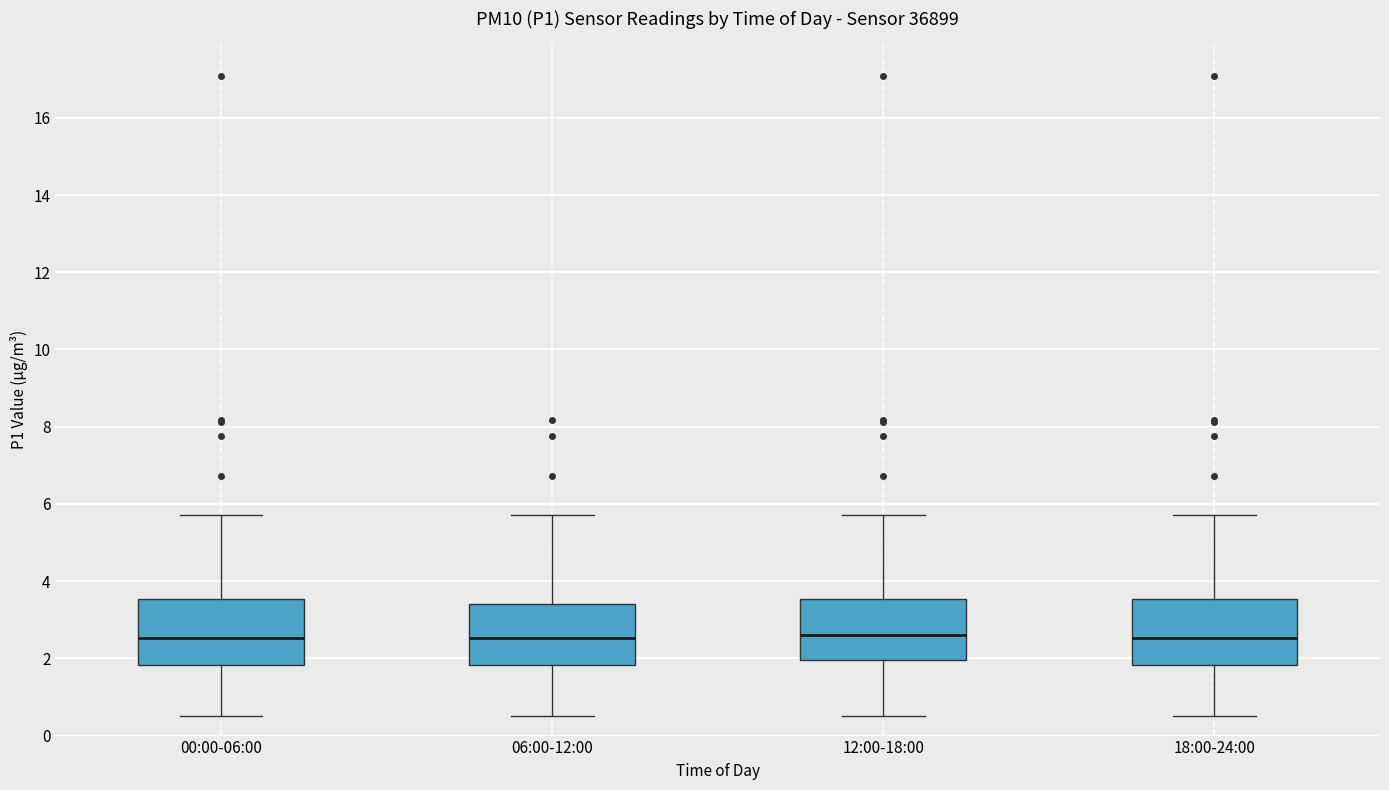

Reading left to right, transcribe this box plot: for each box, give where its median line is, the range the box spans, and where its two whiskers end, as read against the y-axis. The values are not printed on the chart, so give them approximately, as read against the axis.

00:00-06:00: median 2.6, box 1.8 to 3.6, whiskers 0.6 to 5.8
06:00-12:00: median 2.6, box 1.8 to 3.4, whiskers 0.6 to 5.8
12:00-18:00: median 2.6, box 2.0 to 3.6, whiskers 0.6 to 5.8
18:00-24:00: median 2.6, box 1.8 to 3.6, whiskers 0.6 to 5.8